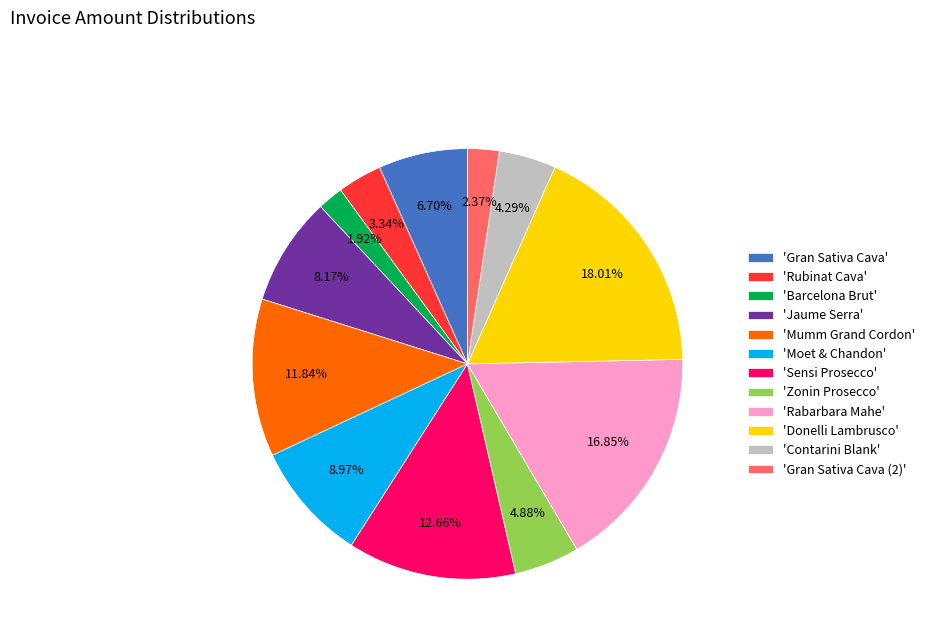

What is the ratio of the value at 'Rabarbara Mahe' to the value at 'Mumm Grand Cordon'?

1.4